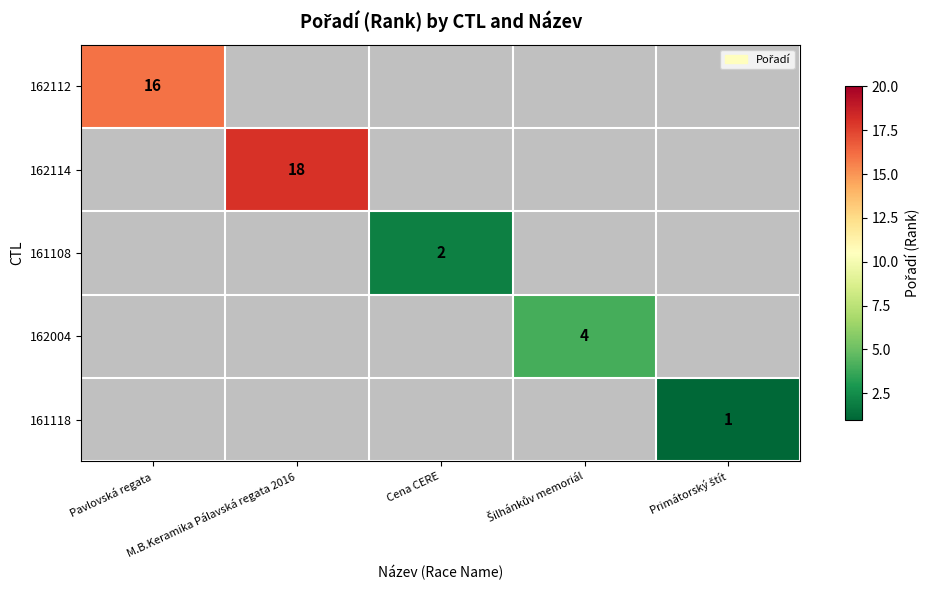

Between Šilhánkův memoriál and M.B.Keramika Pálavská regata 2016, which is larger?

M.B.Keramika Pálavská regata 2016